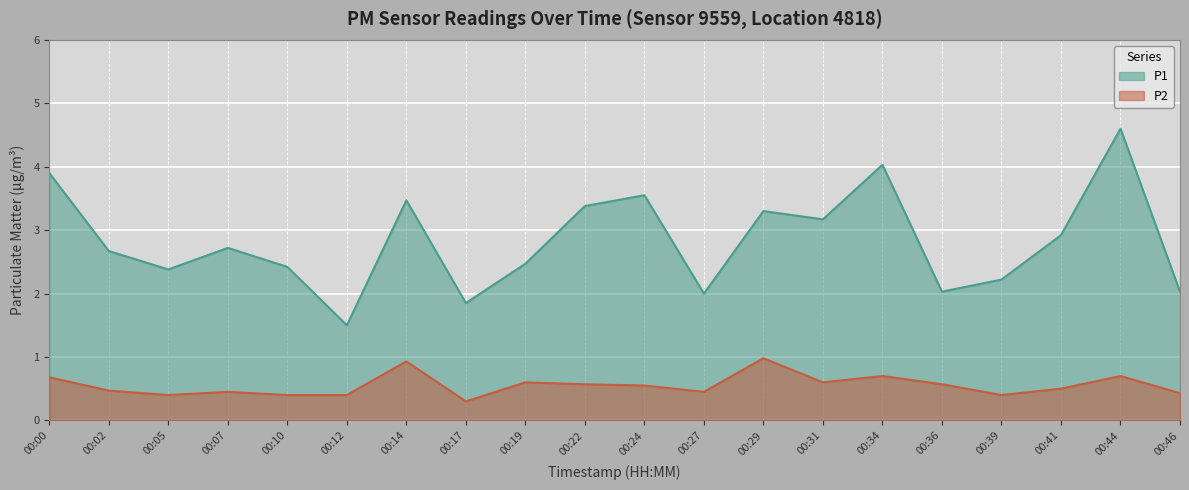

Which category has the highest value across all series?

00:44